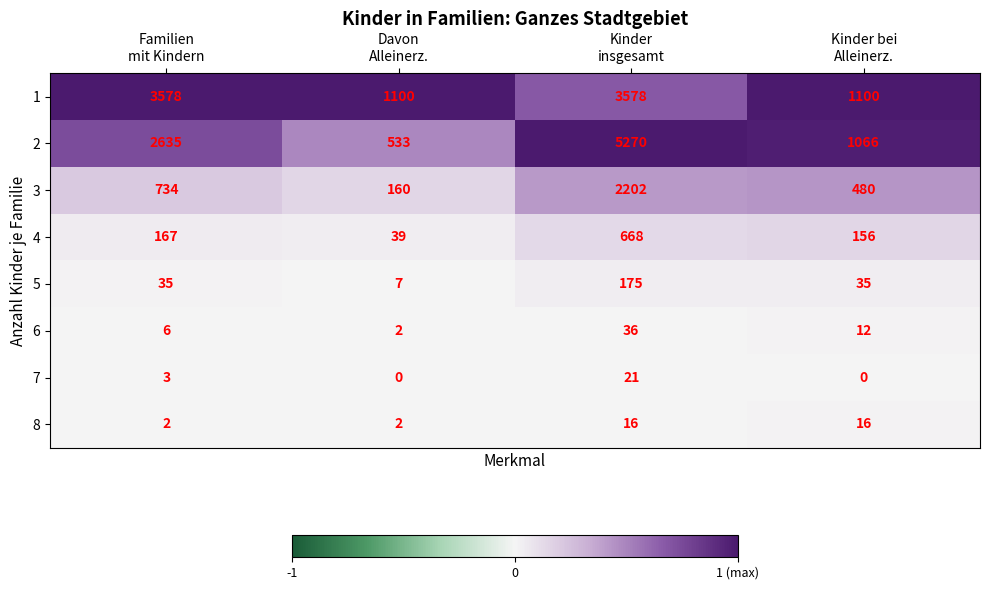

What is the average value of the 3 series?

894